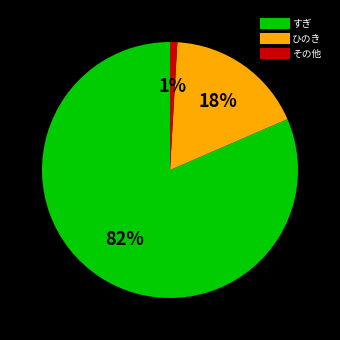

To the nearest percent, what is the combined percentage of その他 and すぎ?

82%